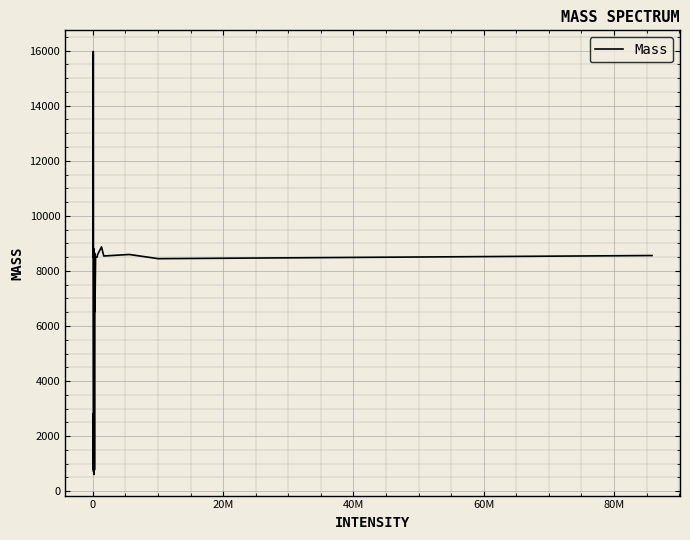

What is the difference between the maximum and minimum values?

15358.6